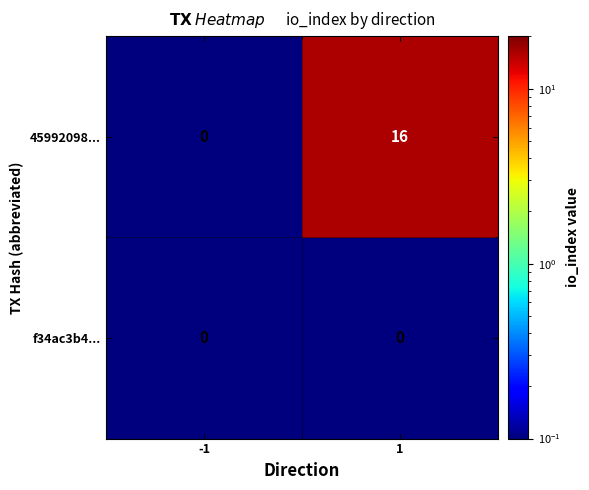

The 45992098... series shows 0 at -1. True or false?

True